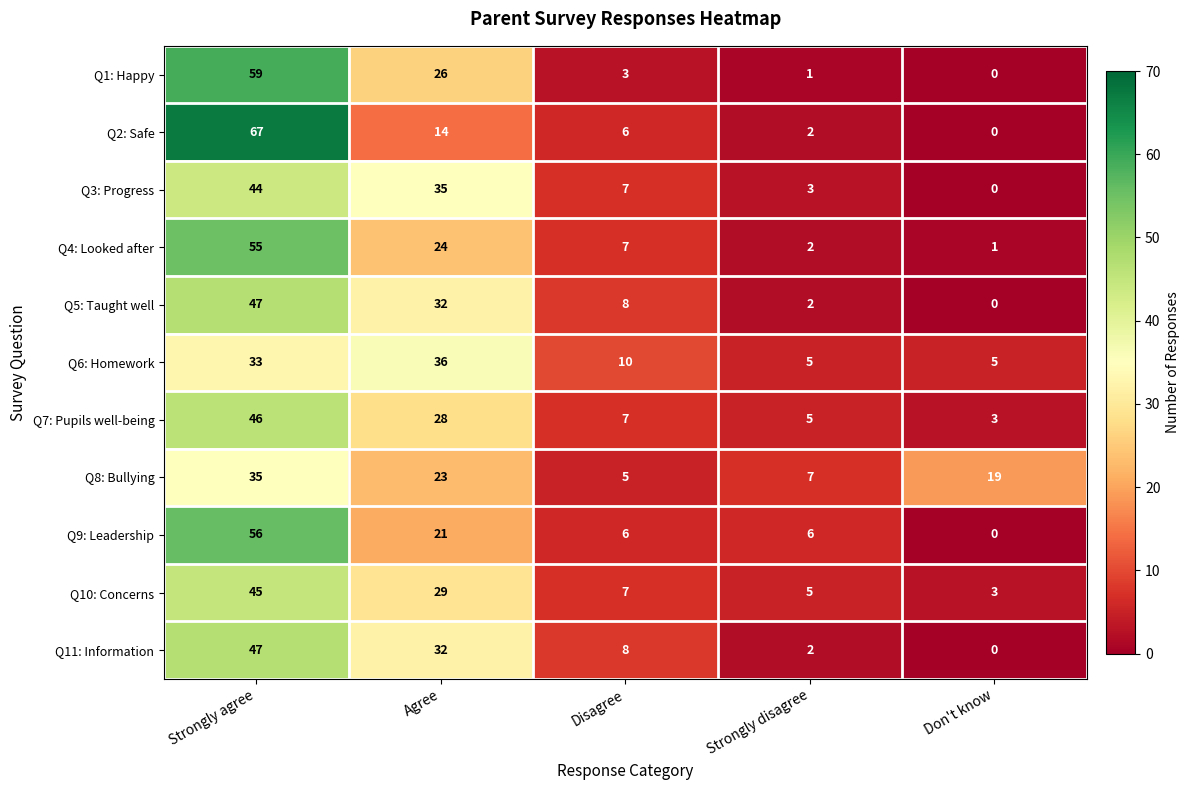

What is the difference between the highest and lowest values at Disagree?

7